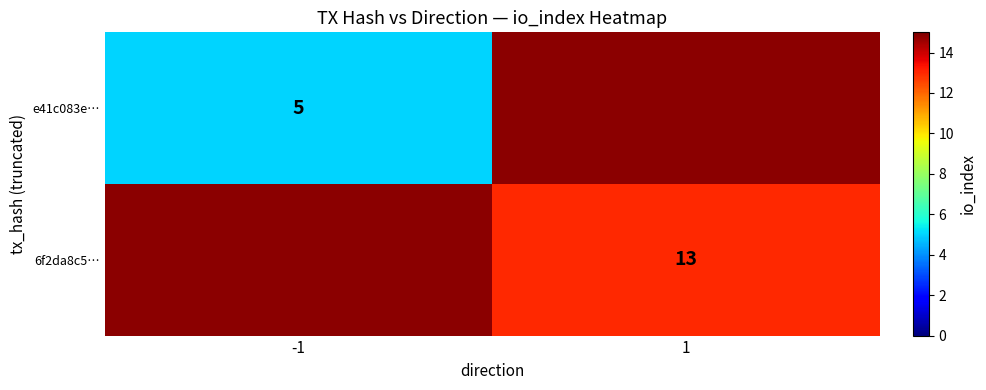

True or false: e41c083e… has a value of 5 at -1.

True